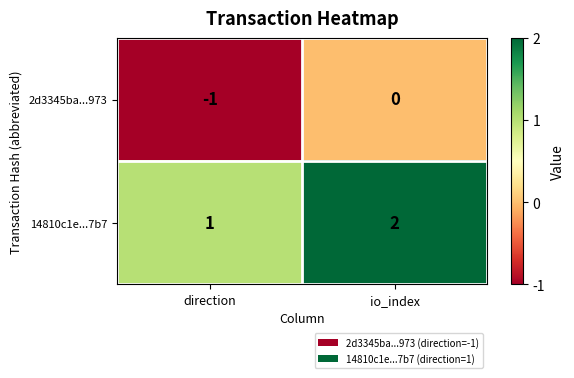

At which label is 2d3345ba...973 closest to 0?

io_index